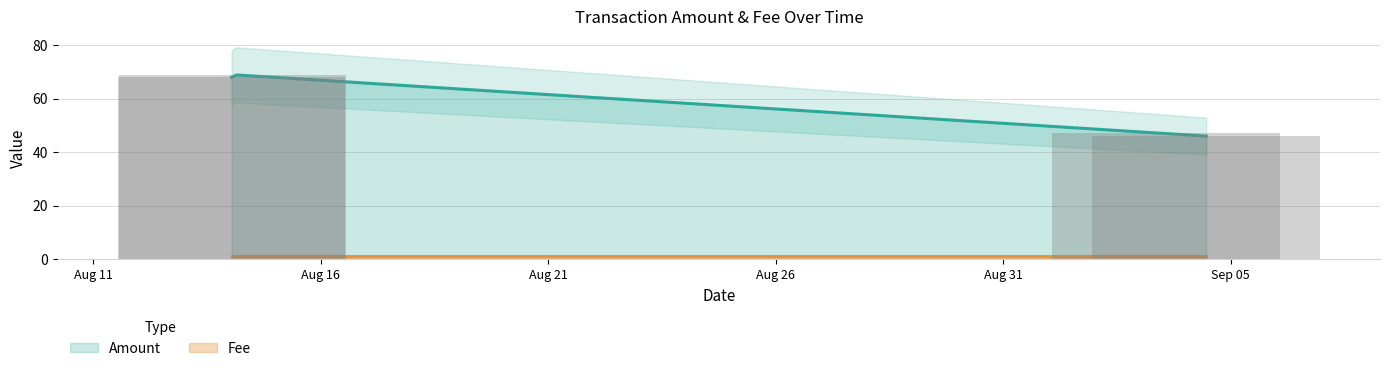

Which has a higher value, 2017-08-14 00:55:25 or 2017-09-03 13:52:46?

2017-08-14 00:55:25